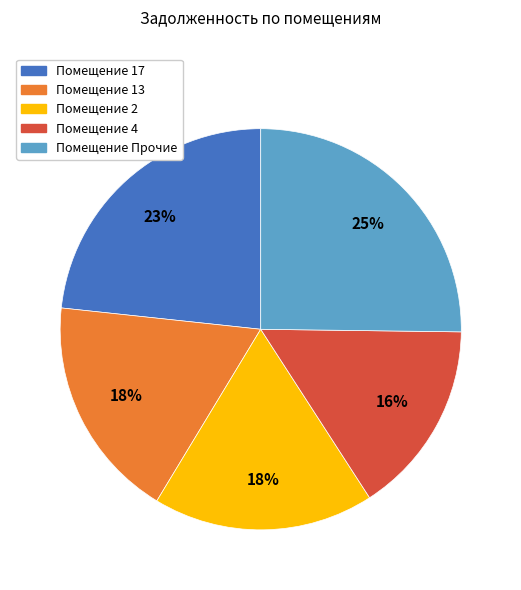

How many slices are in this pie chart?

5